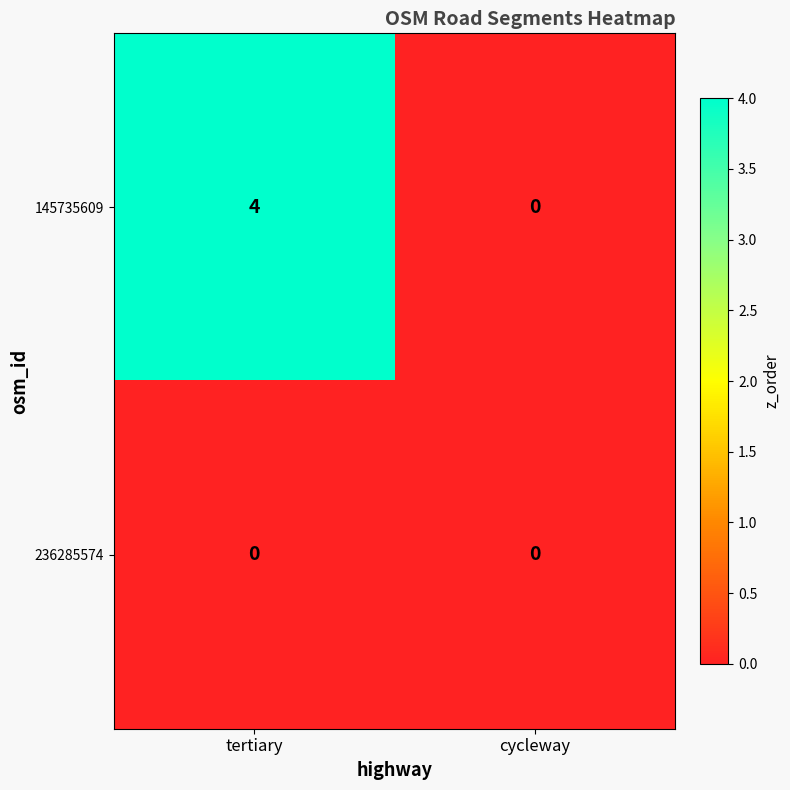

Rank the series by their average value, from lowest to highest.

236285574, 145735609